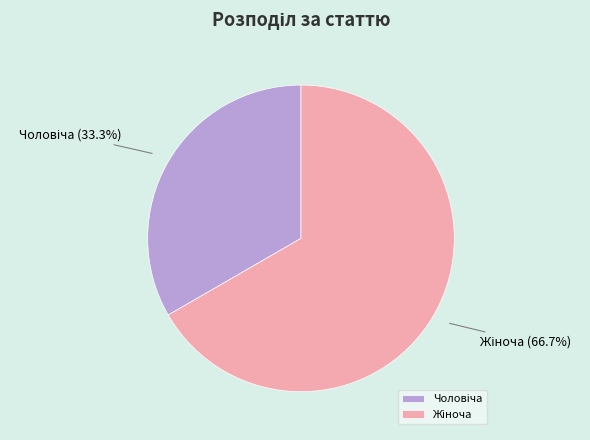

To the nearest percent, what is the difference between the largest and smallest slice percentages?

33%